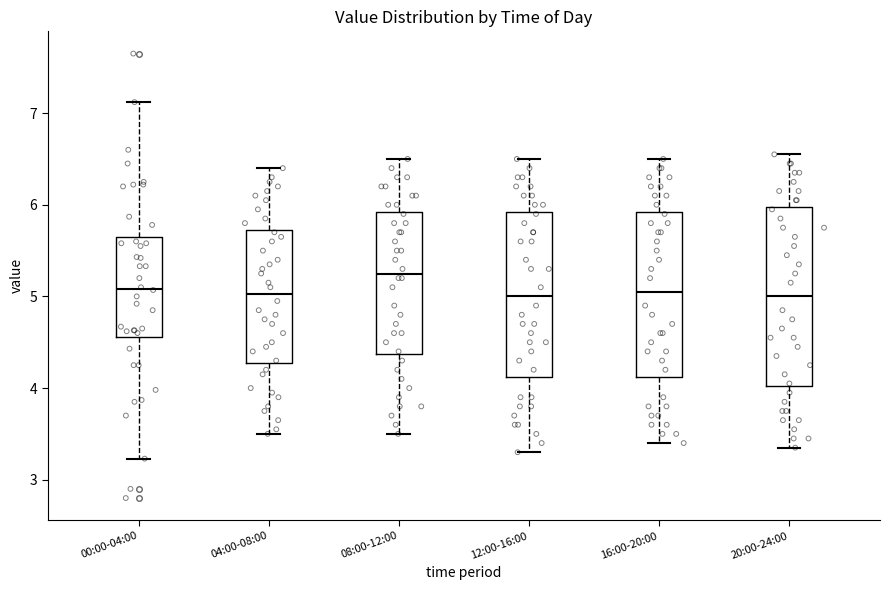

Where does the upper whisker of the box for 08:00-12:00 end on the y-axis? The values are not printed on the chart, so give them approximately, as read against the axis.

6.5